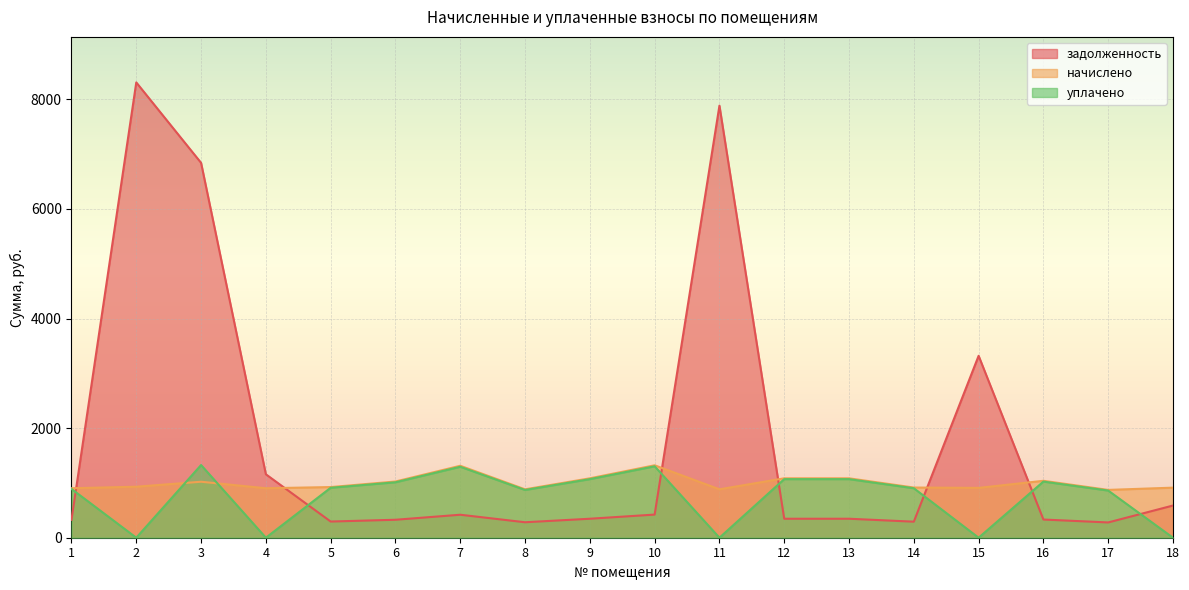

Between which two adjacent categories do задолженность and уплачено first intersect?

1 and 2